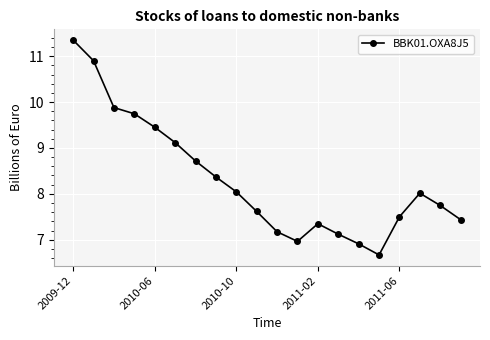

What is the difference between the maximum and second lowest values?

4.4